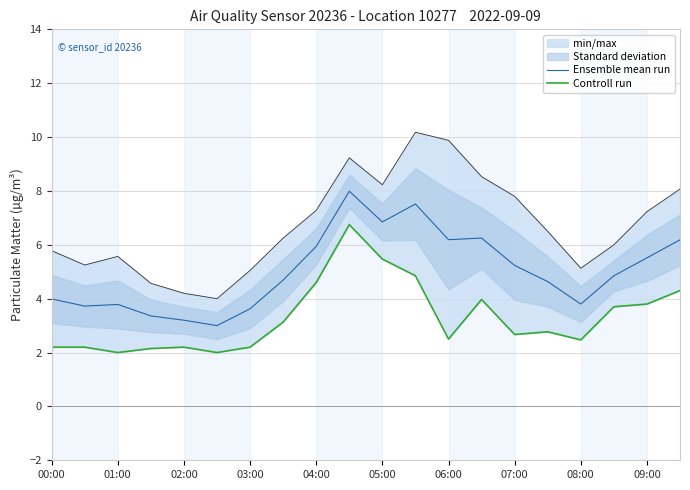

What is the highest value of the Ensemble mean run series?

8.0